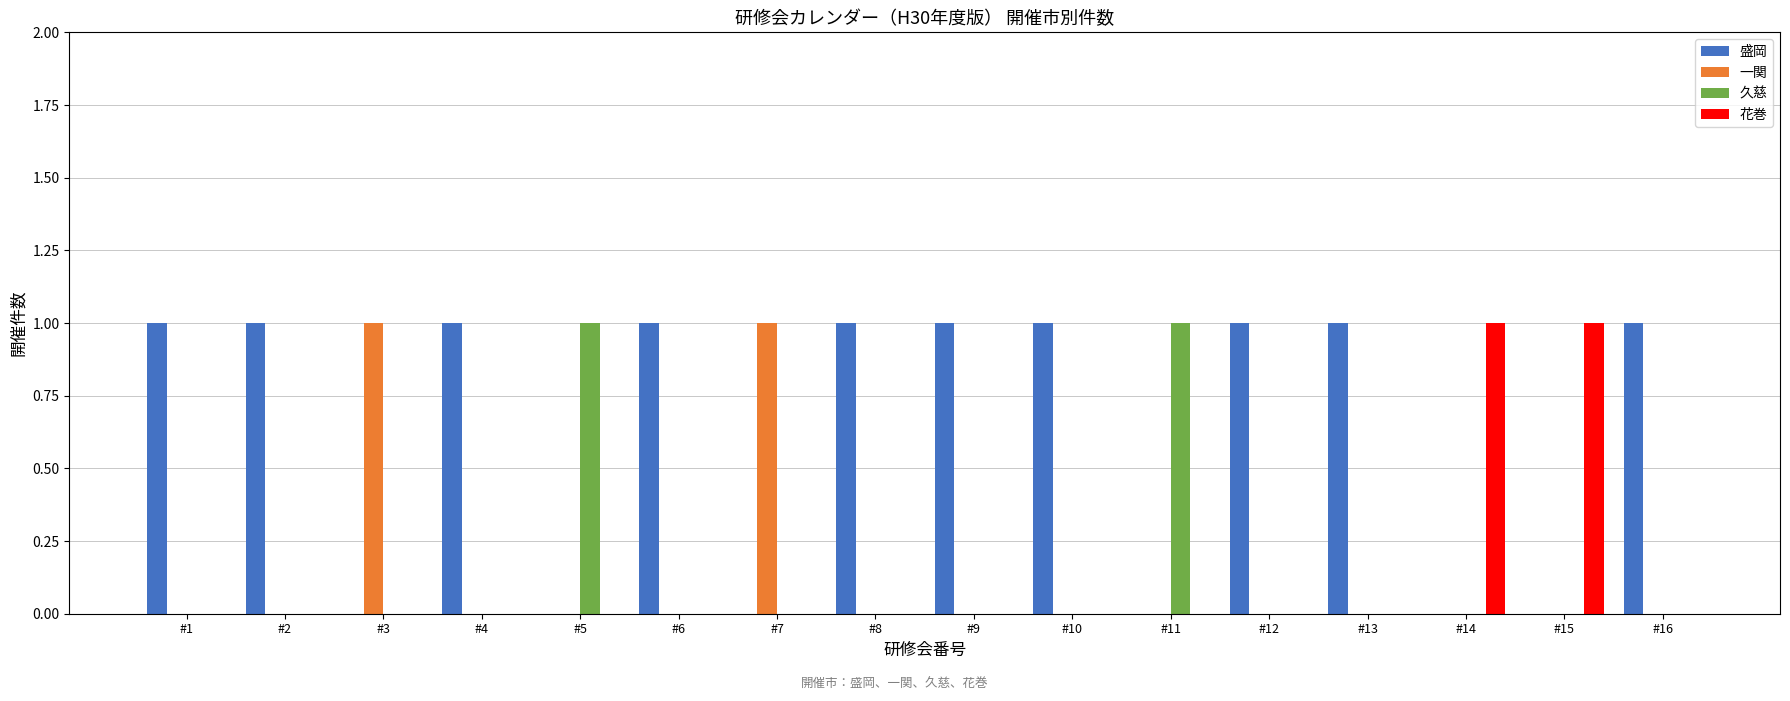

Are the bars horizontal?

No